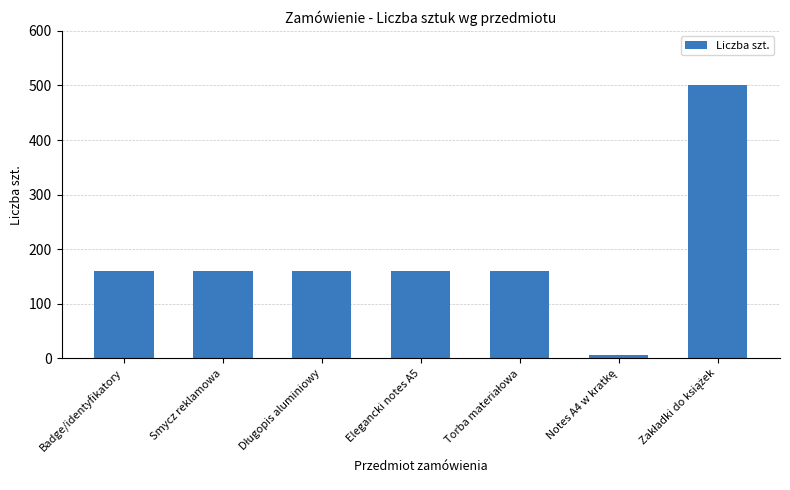

Does the chart contain any negative values?

No